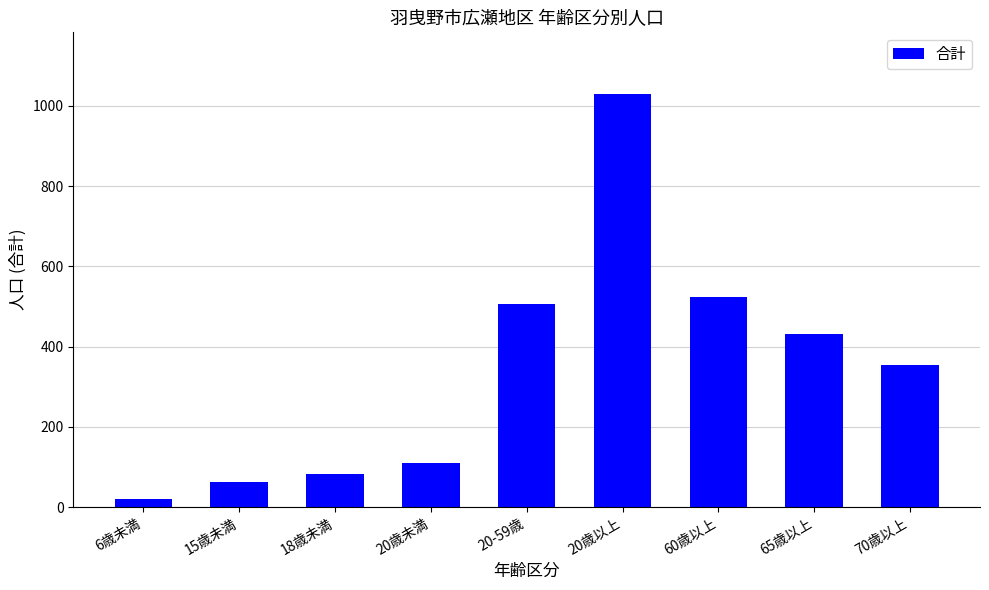

What is the change in value from 15歳未満 to 70歳以上?

+292